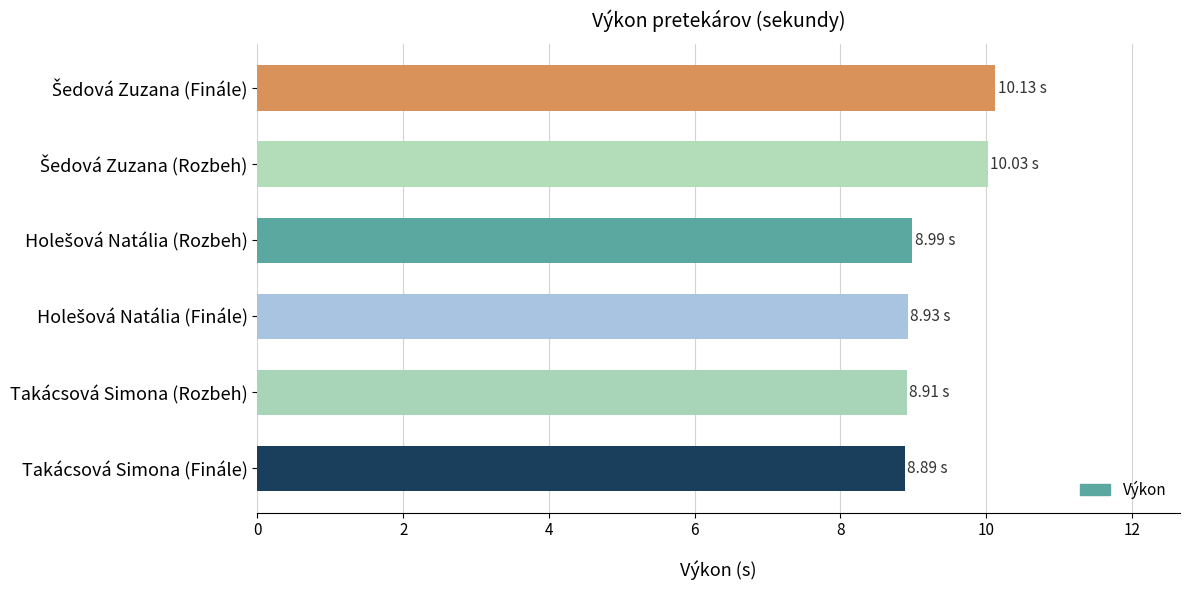

What is the smallest value displayed?

8.9